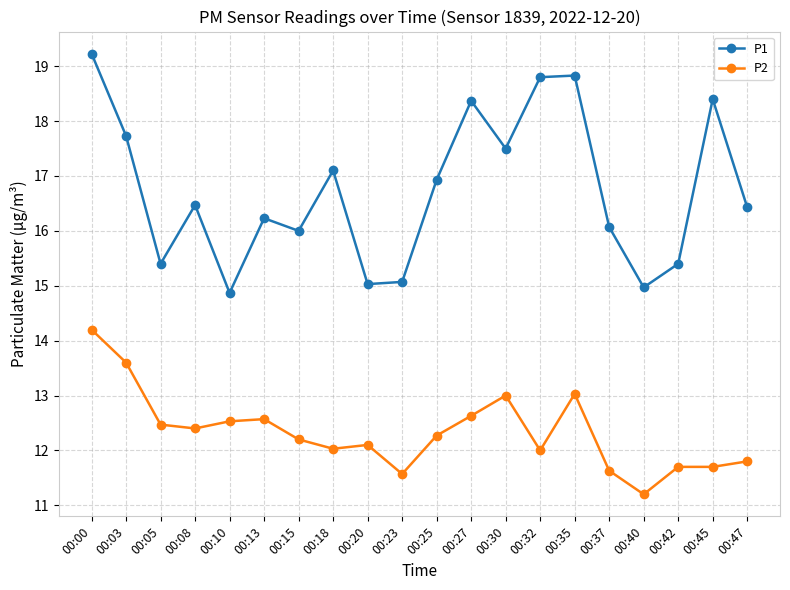

Reading left to right, extract all data points from this chart.

P1: 19.2	17.7	15.4	16.5	14.9	16.2	16.0	17.1	15.0	15.1	16.9	18.4	17.5	18.8	18.8	16.1	15.0	15.4	18.4	16.4
P2: 14.2	13.6	12.5	12.4	12.5	12.6	12.2	12.0	12.1	11.6	12.3	12.6	13.0	12.0	13.0	11.6	11.2	11.7	11.7	11.8